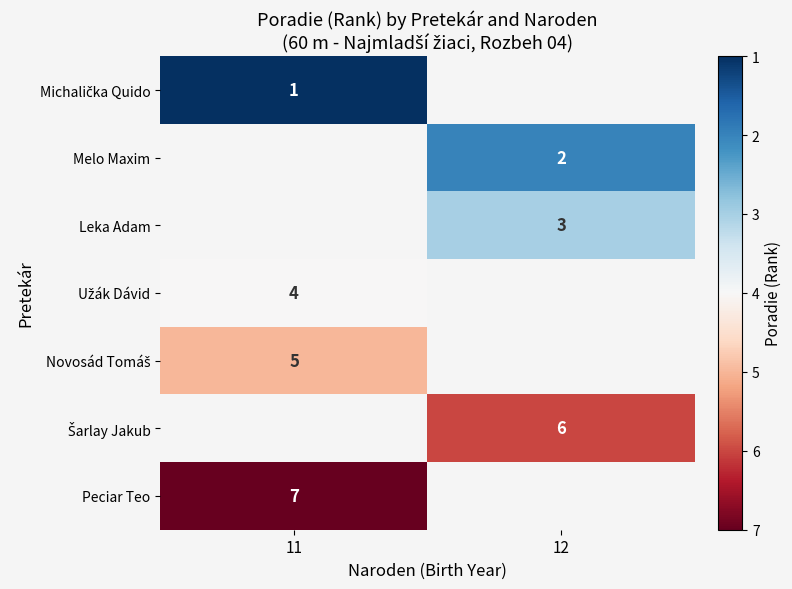

The Leka Adam series shows 3 at 12. True or false?

True